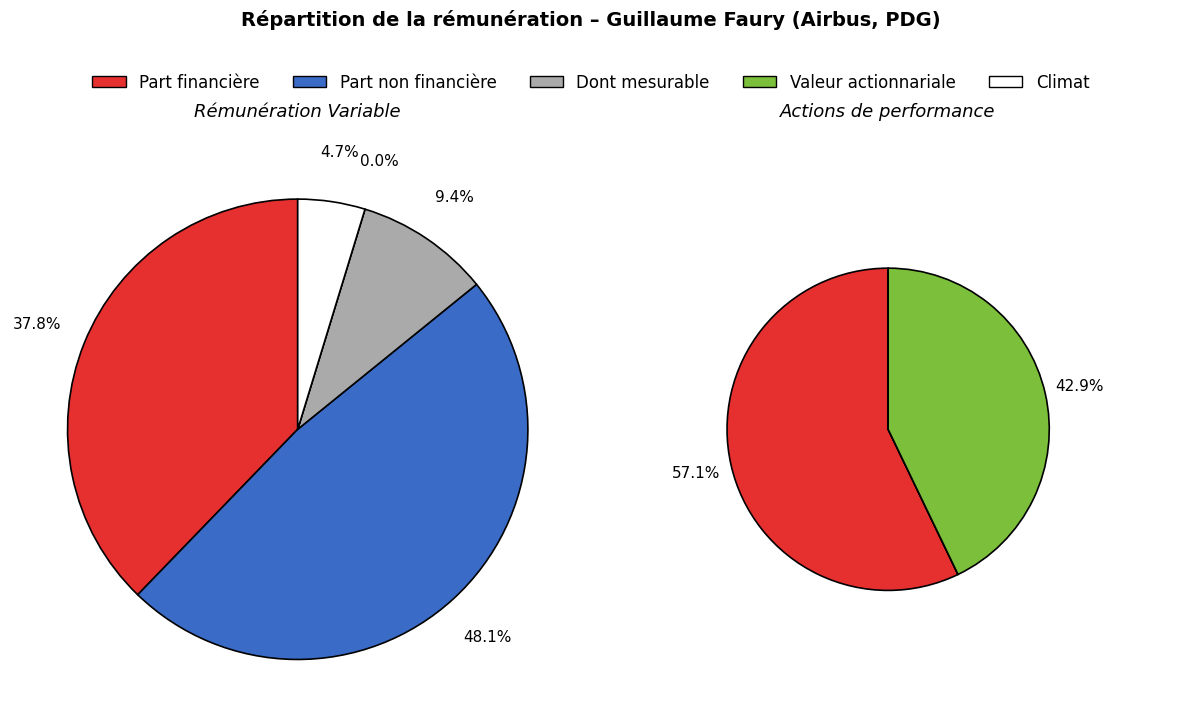

Does Actions de performance (F) account for over 50% of the chart?

No